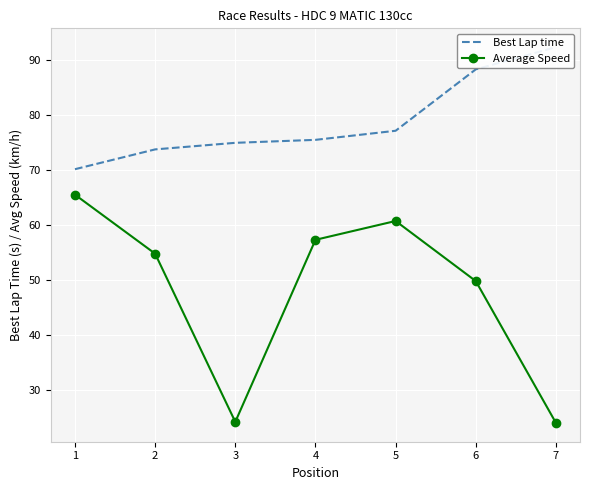

Which series changed the most between 3 and 5?

Average Speed